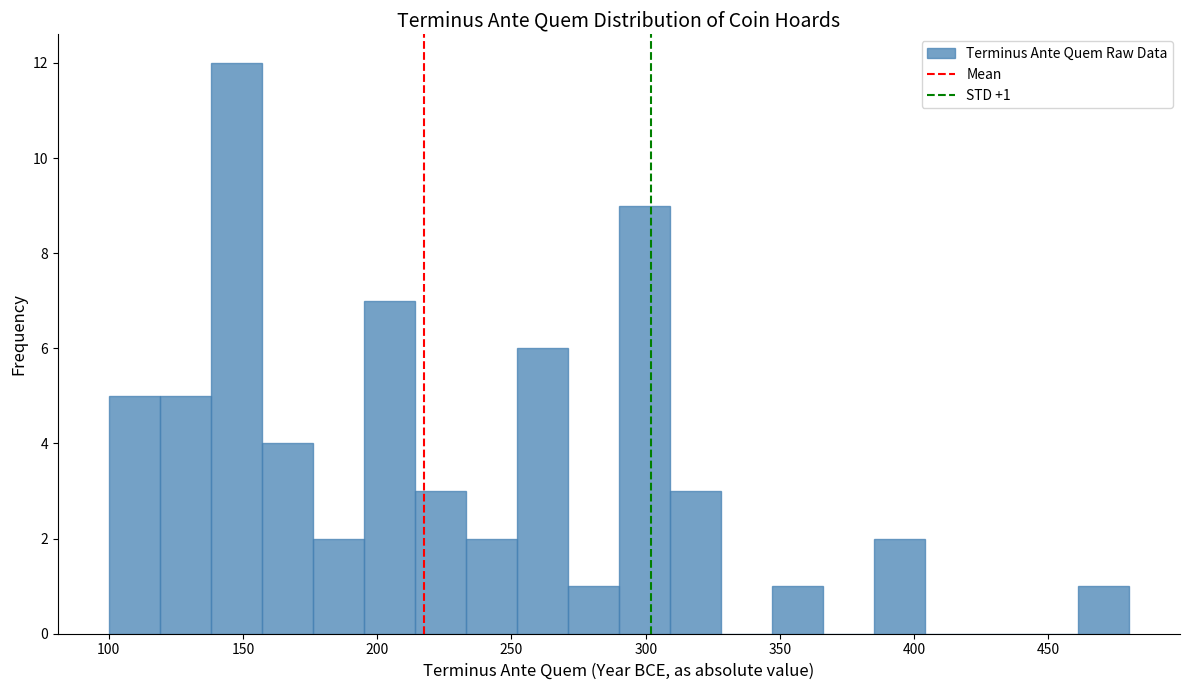

Around what value on the x-axis is the tallest bar? Give the approximate position of its centre, as read against the axis.

150